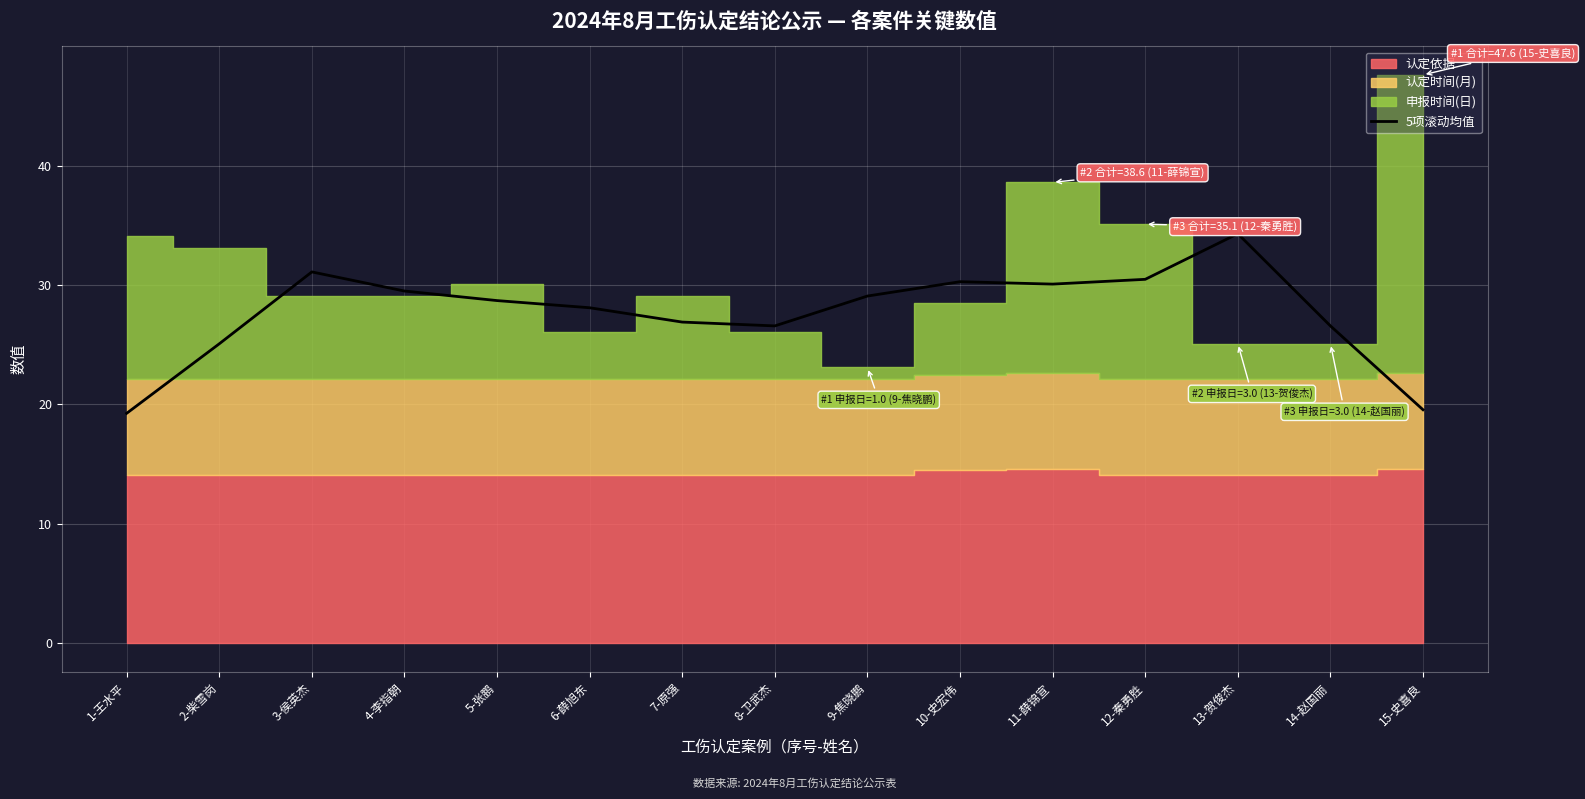

Which has a higher value, 3-侯英杰 or 2-柴雪岗?

3-侯英杰